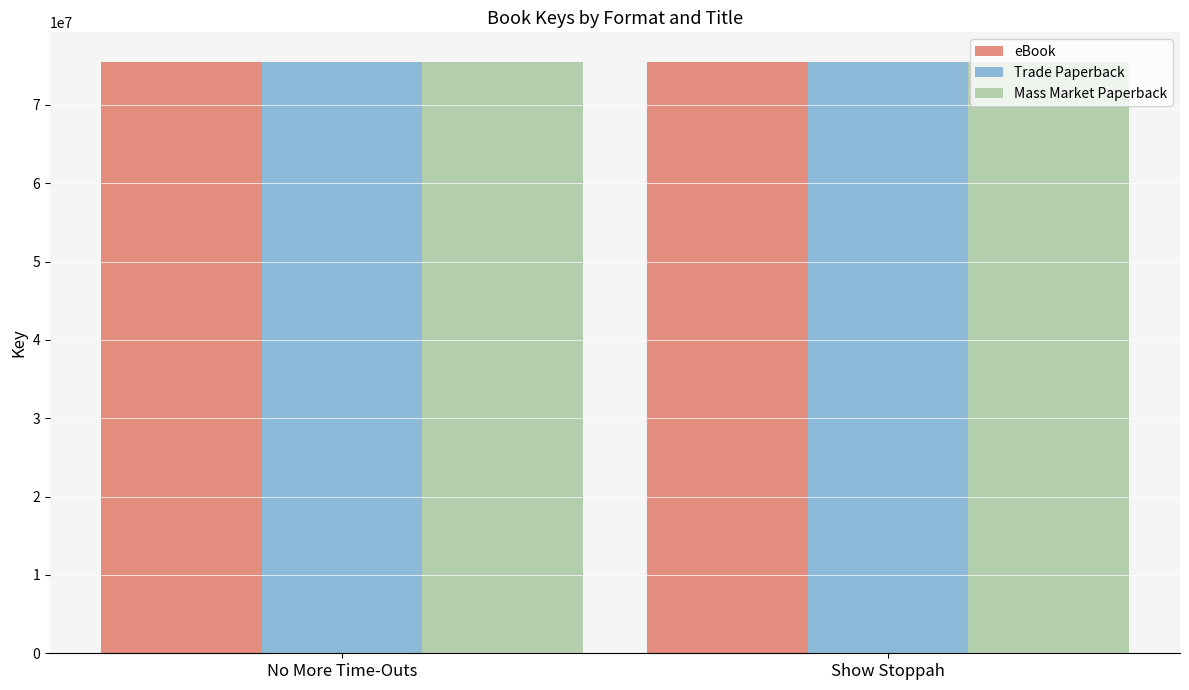

What is the approximate value of eBook at Show Stoppah?

75411185